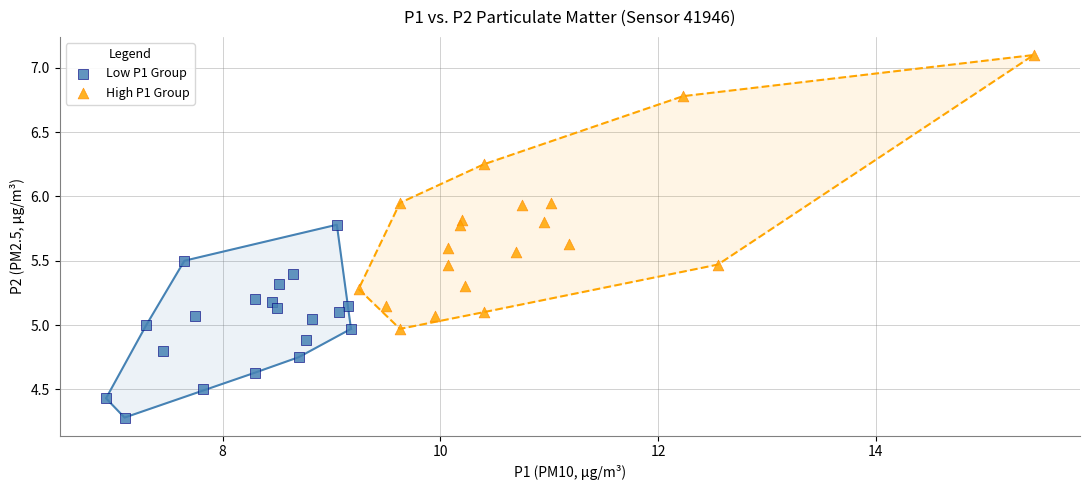

What are all the series names shown in the legend?

Low P1 Group, High P1 Group